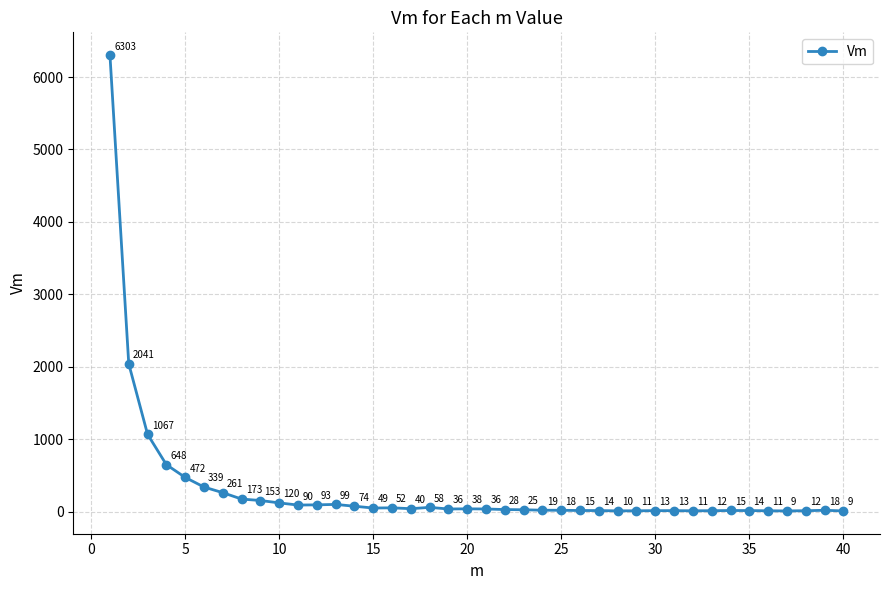

What is the smallest value displayed?

9